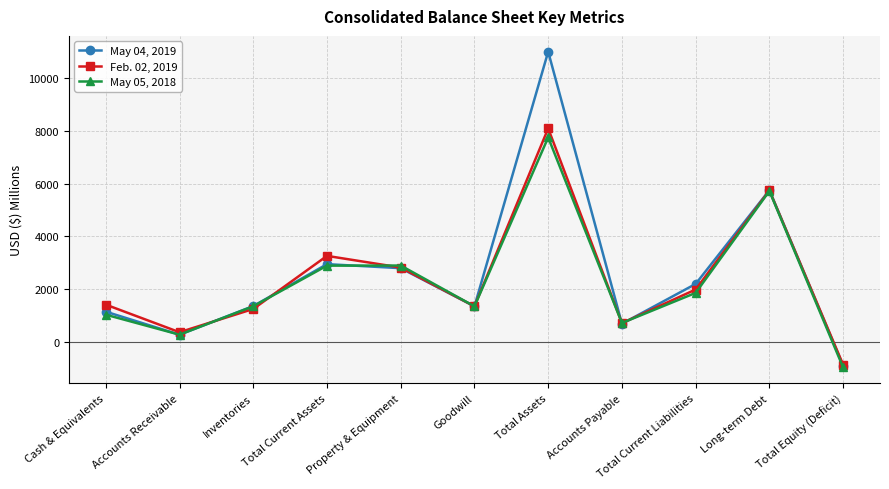

What position from the left is Total Assets?

7